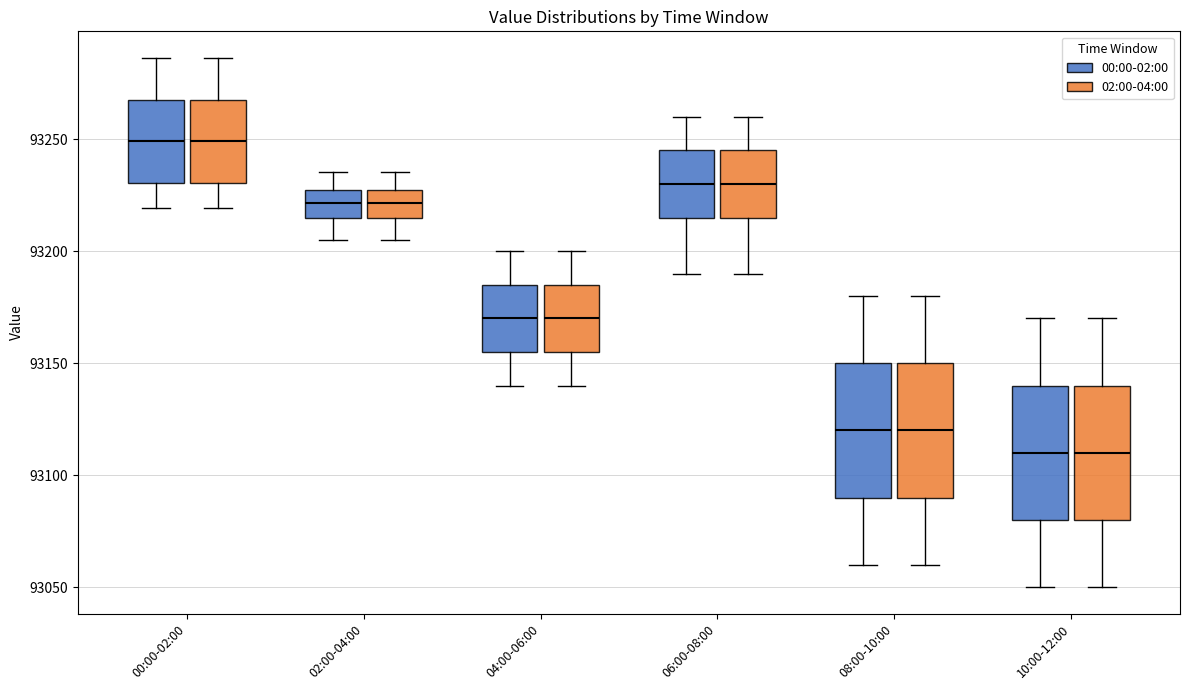

Reading left to right, transcribe this box plot: for each box, give where its median line is, the range the box spans, and where its two whiskers end, as read against the y-axis. The values are not printed on the chart, so give them approximately, as read against the axis.

00:00-02:00 (00:00-02:00): median 93250, box 93230 to 93270, whiskers 93220 to 93285
00:00-02:00 (02:00-04:00): median 93250, box 93230 to 93270, whiskers 93220 to 93285
02:00-04:00 (00:00-02:00): median 93220, box 93215 to 93225, whiskers 93205 to 93235
02:00-04:00 (02:00-04:00): median 93220, box 93215 to 93225, whiskers 93205 to 93235
04:00-06:00 (00:00-02:00): median 93170, box 93155 to 93185, whiskers 93140 to 93200
04:00-06:00 (02:00-04:00): median 93170, box 93155 to 93185, whiskers 93140 to 93200
06:00-08:00 (00:00-02:00): median 93230, box 93215 to 93245, whiskers 93190 to 93260
06:00-08:00 (02:00-04:00): median 93230, box 93215 to 93245, whiskers 93190 to 93260
08:00-10:00 (00:00-02:00): median 93120, box 93090 to 93150, whiskers 93060 to 93180
08:00-10:00 (02:00-04:00): median 93120, box 93090 to 93150, whiskers 93060 to 93180
10:00-12:00 (00:00-02:00): median 93110, box 93080 to 93140, whiskers 93050 to 93170
10:00-12:00 (02:00-04:00): median 93110, box 93080 to 93140, whiskers 93050 to 93170